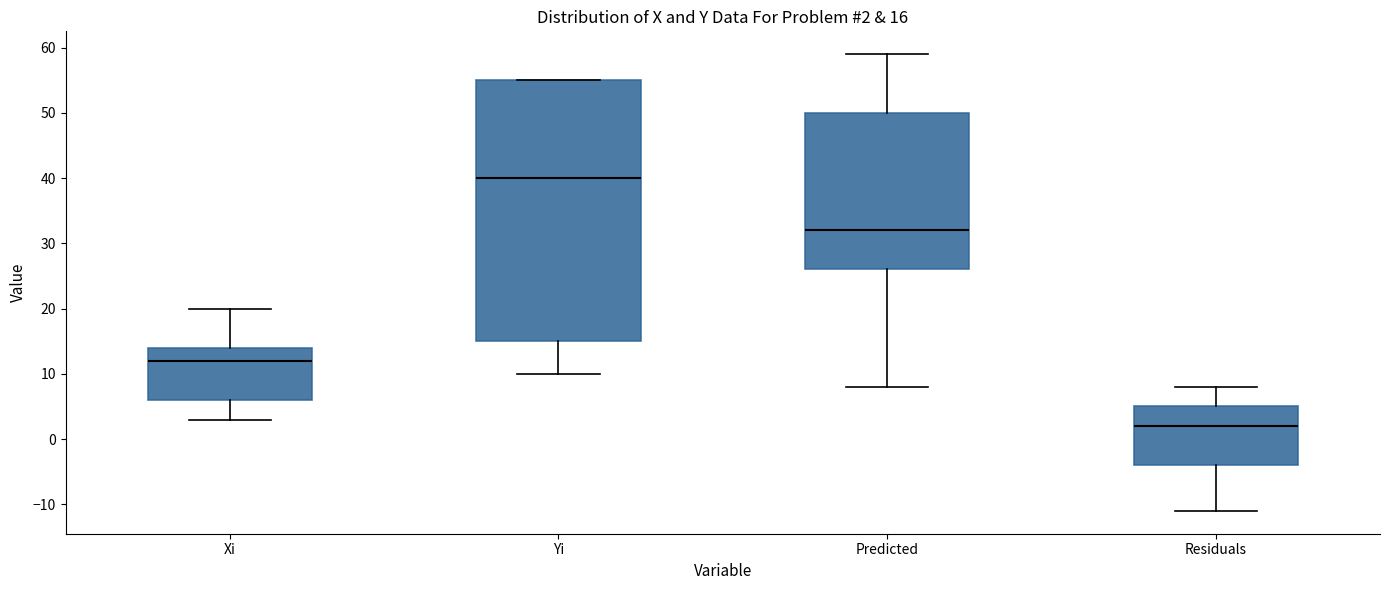

Which box is the tallest, from its lower edge to its upper edge?

Yi